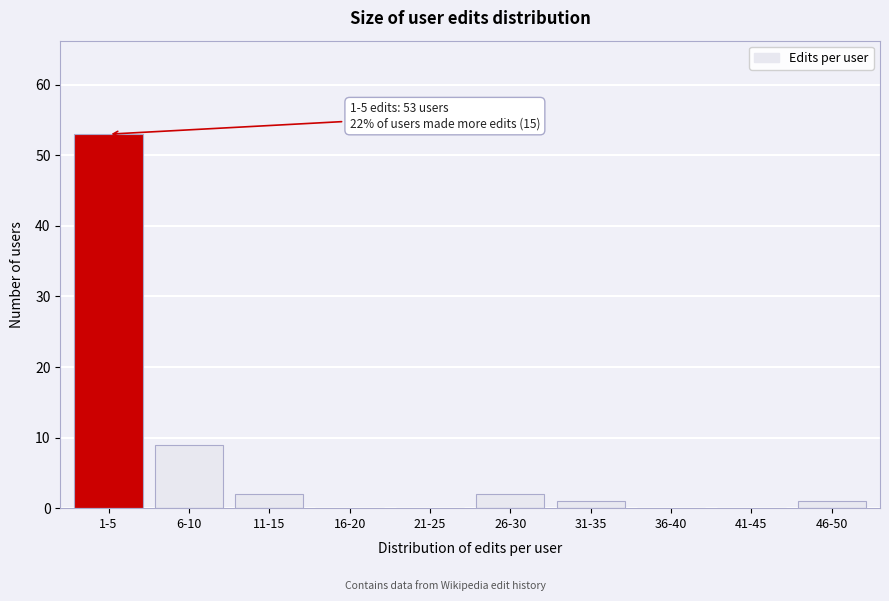

Reading right to left, extract all data points from this chart.

46-50=1	41-45=0	36-40=0	31-35=1	26-30=2	21-25=0	16-20=0	11-15=2	6-10=9	1-5=53